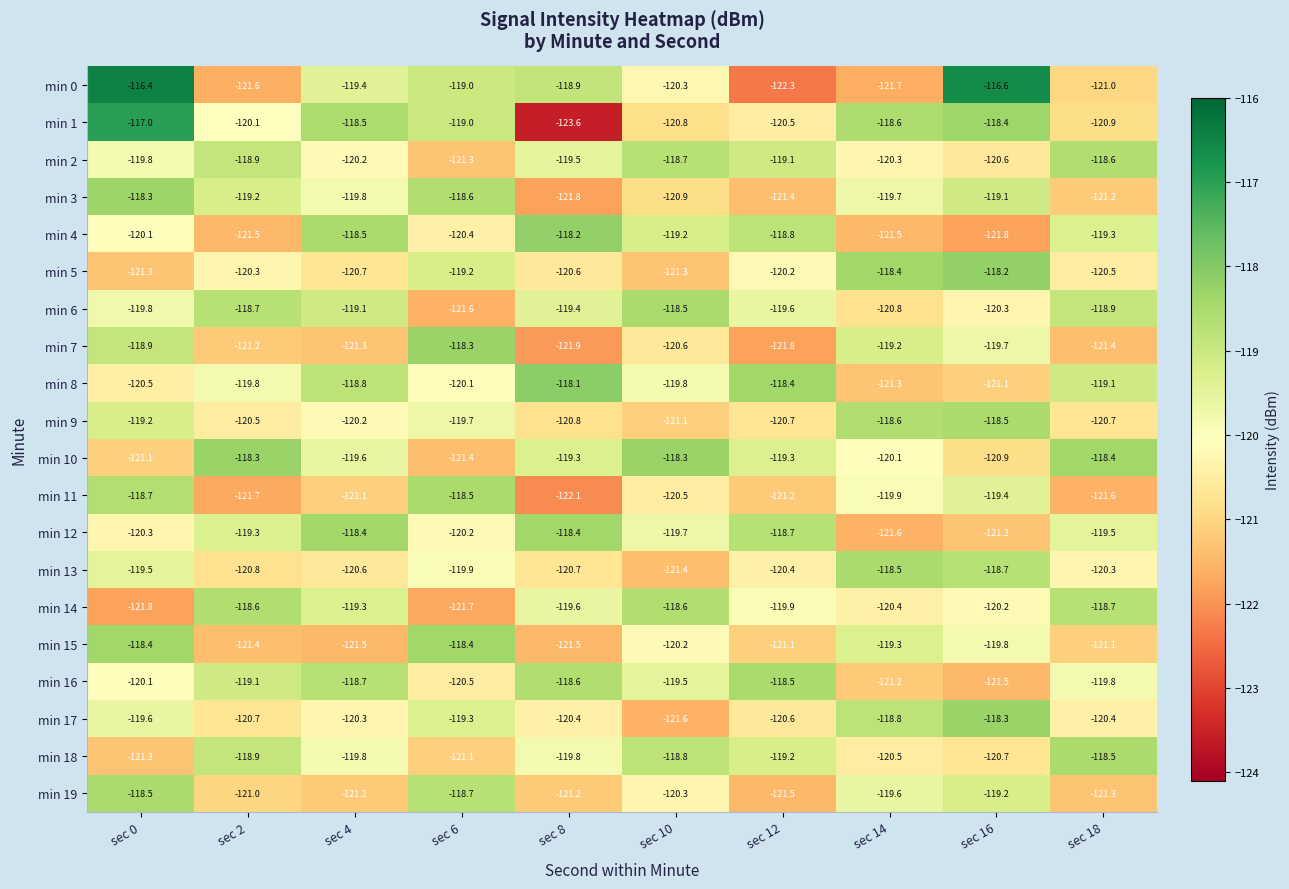

Which series changed the most between sec 4 and sec 8?

min 1